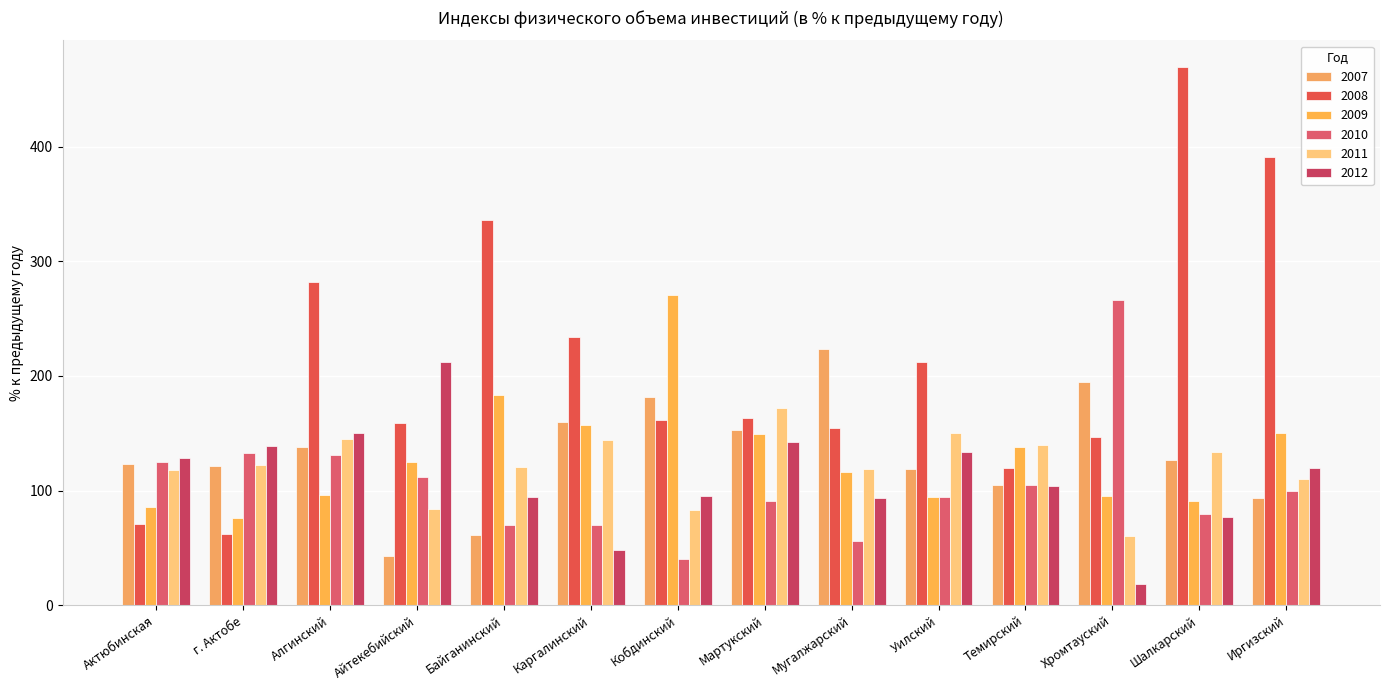

True or false: 2011 has a value of 43.5 at Айтекебийский.

False